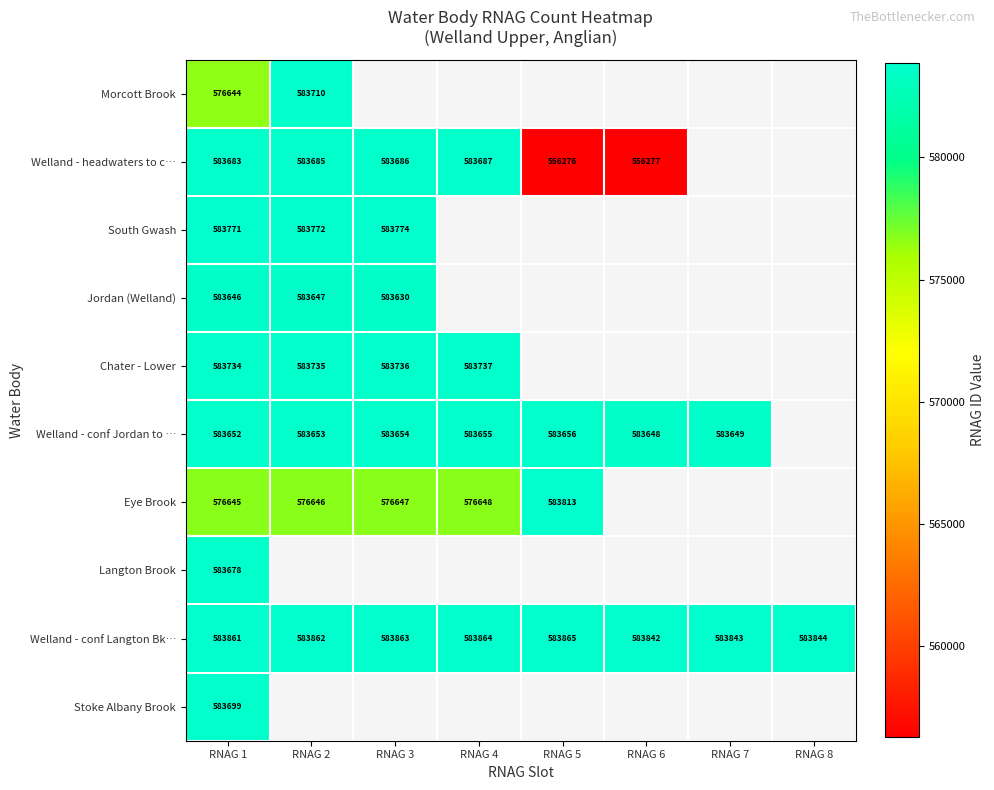

The value of Eye Brook at RNAG 4 is 324343. True or false?

False